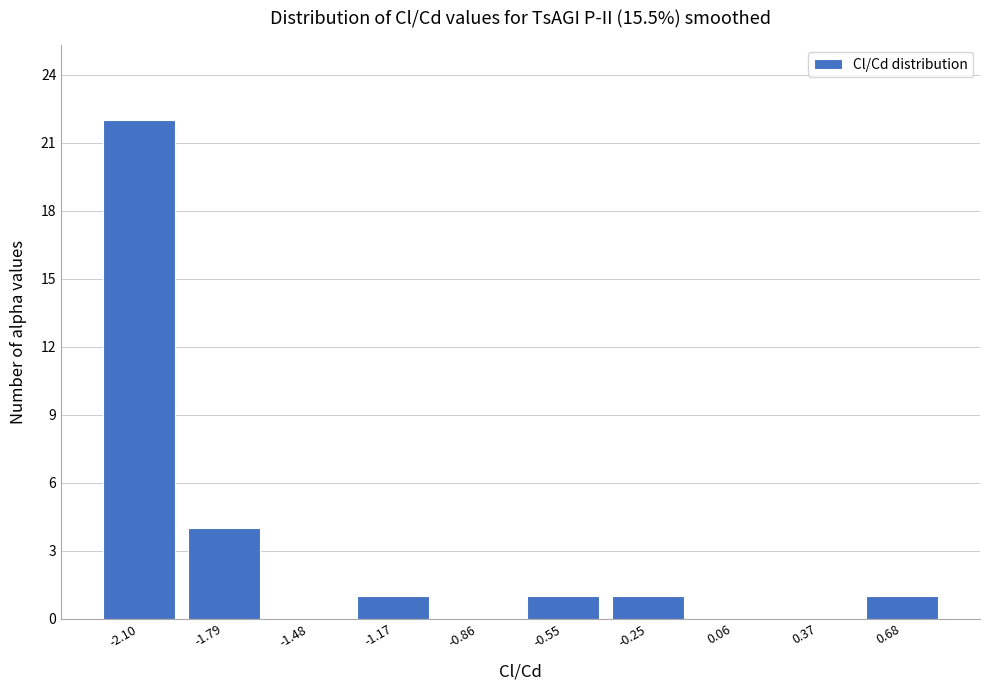

Reading left to right, list every bar in this chart as the range it spans on the x-axis followed by its height. Neither the bar edges nor the heights are printed on the chart, so give them approximately, as read against the axes.

-2.25 to -1.95: 22
-1.95 to -1.65: 4
-1.65 to -1.35: 0
-1.35 to -1.00: 1
-1.00 to -0.70: 0
-0.70 to -0.40: 1
-0.40 to -0.10: 1
-0.10 to 0.20: 0
0.20 to 0.50: 0
0.50 to 0.85: 1